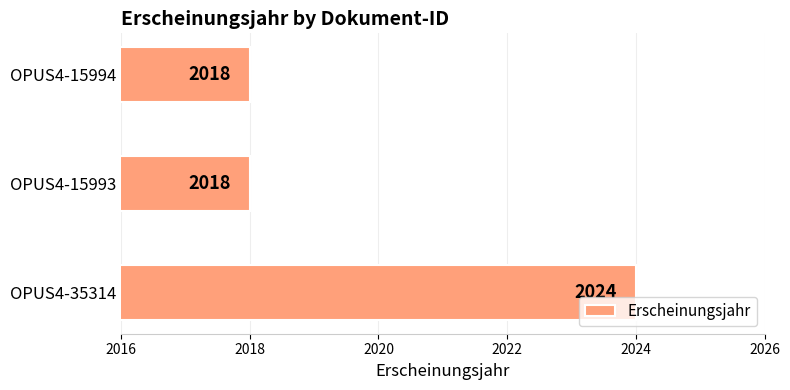

Are the bars horizontal?

Yes